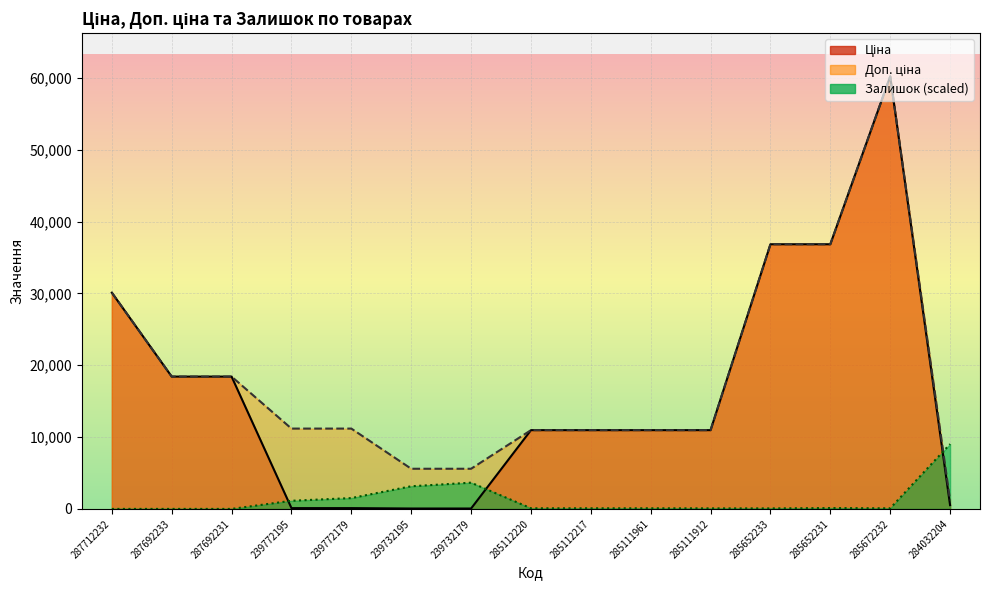

How many times do Залишок and Ціна cross each other?

3